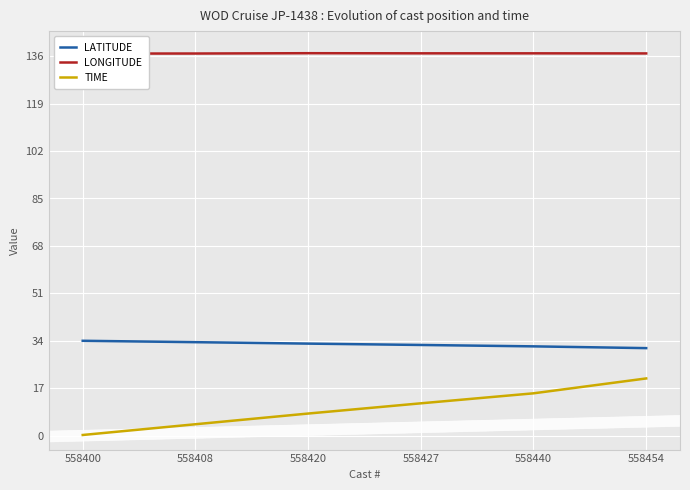

Rank the series at 558420 from lowest to highest value.

TIME, LATITUDE, LONGITUDE